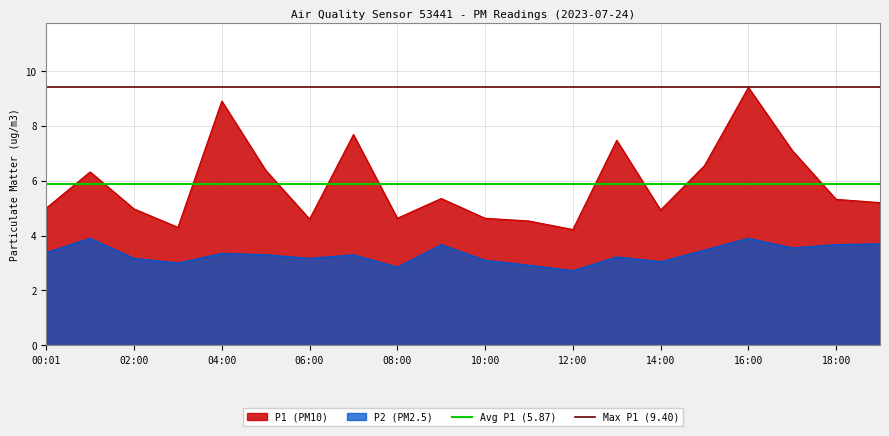

The value of P2 (PM2.5) at 10:00 is 3.1. True or false?

True